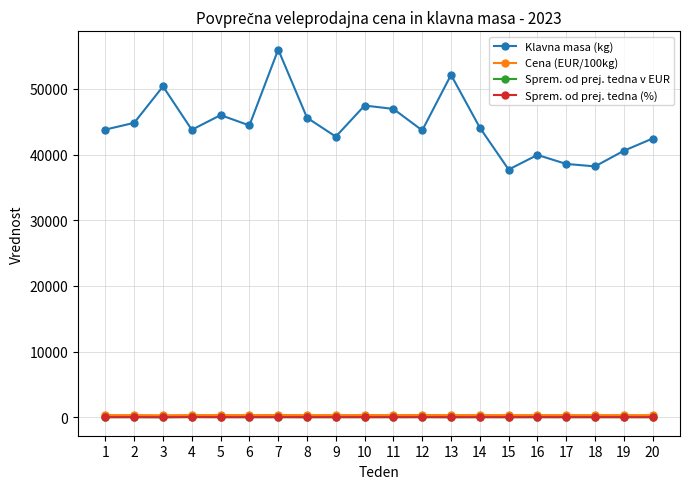

True or false: Cena (EUR/100kg) has a value of 318.1 at 5.

True